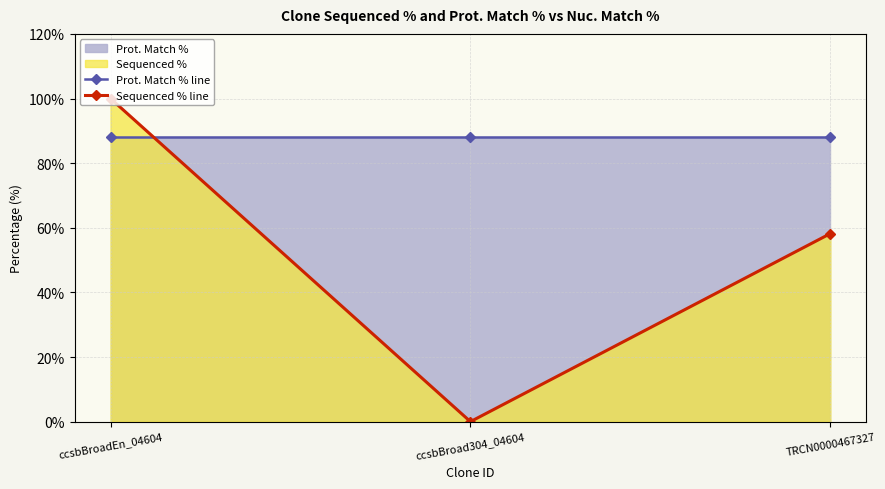

The value of Prot. Match % line at TRCN0000467327 is 88.1. True or false?

True